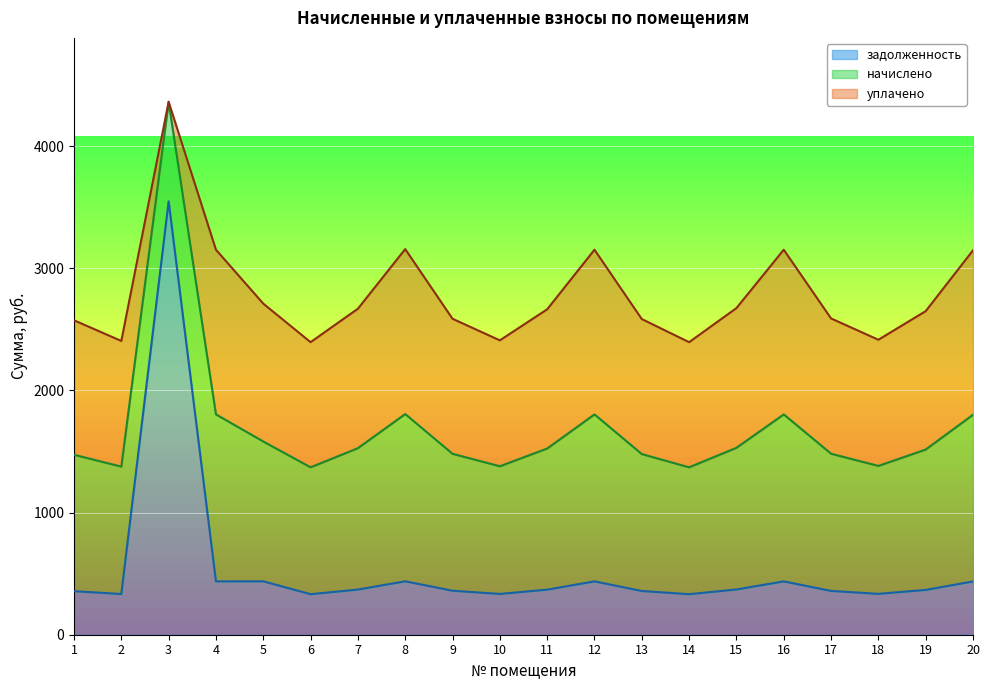

What is the greatest value displayed?

3548.9